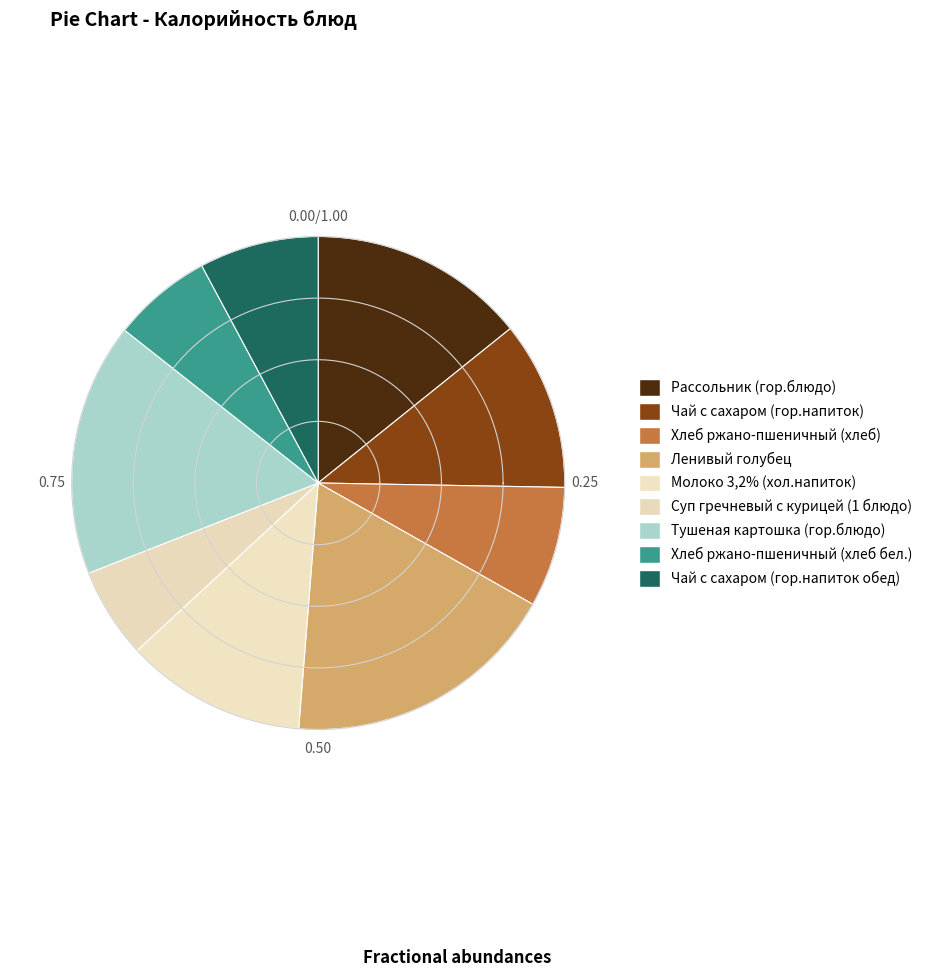

Rank the categories by value from highest to lowest.

Ленивый голубец, Тушеная картошка (гор.блюдо), Рассольник (гор.блюдо), Молоко 3,2% (хол.напиток), Чай с сахаром (гор.напиток), Хлеб ржано-пшеничный (хлеб), Чай с сахаром (гор.напиток обед), Хлеб ржано-пшеничный (хлеб бел.), Суп гречневый с курицей (1 блюдо)